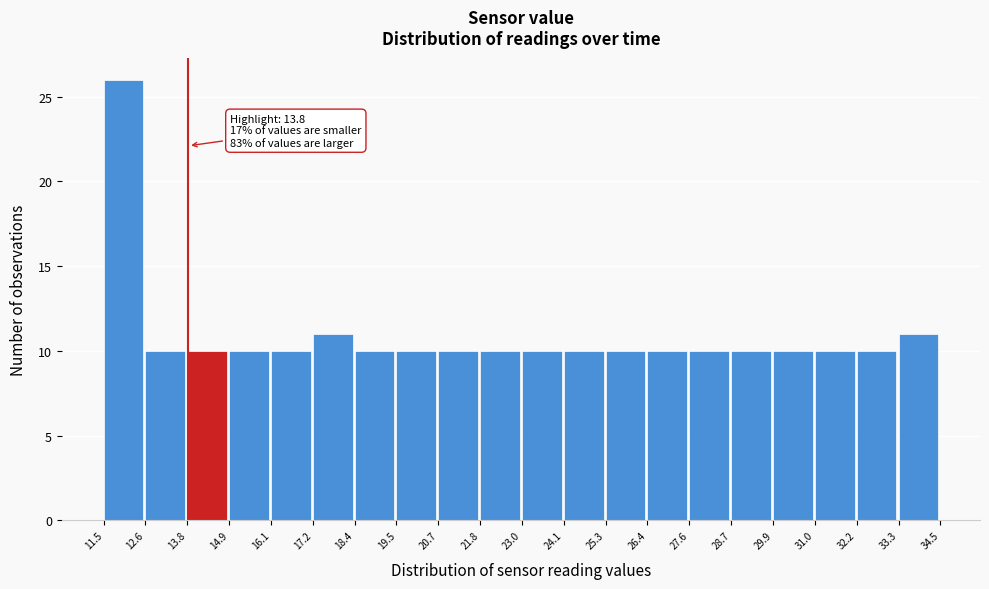

Which range on the x-axis has the tallest bar?

11.5 to 12.6